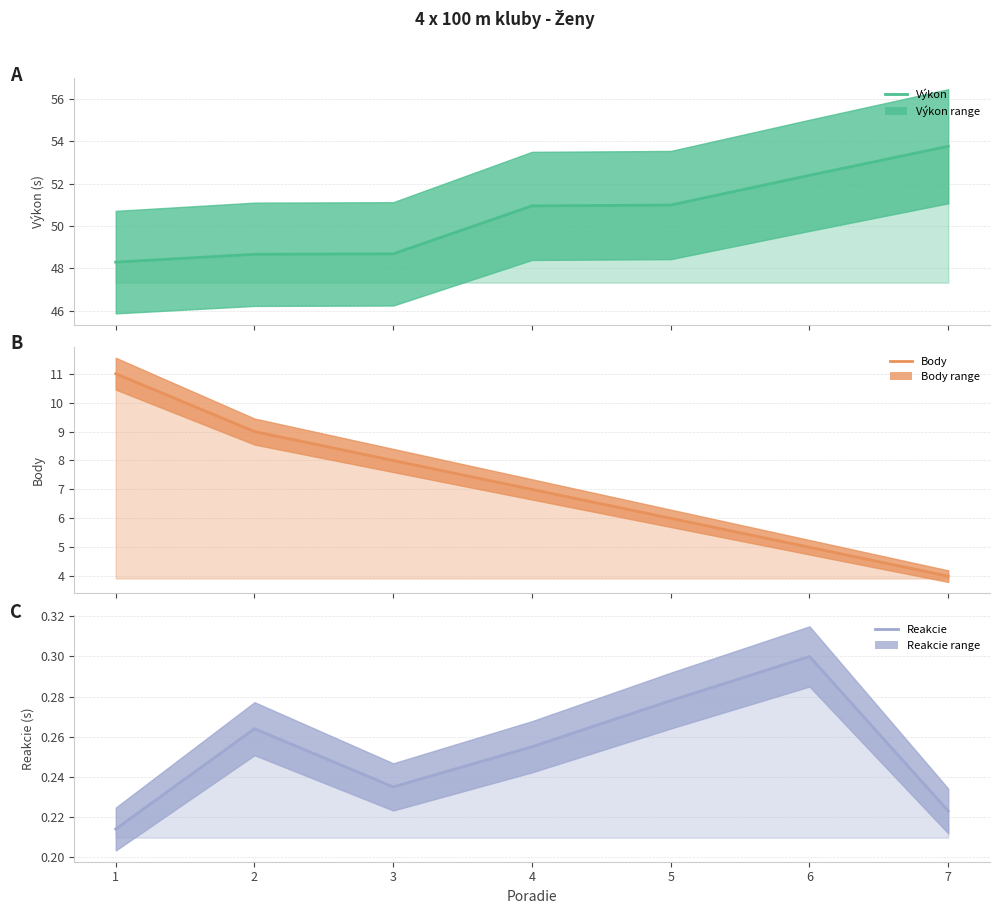

Where is the first local minimum for Reakcie?

3